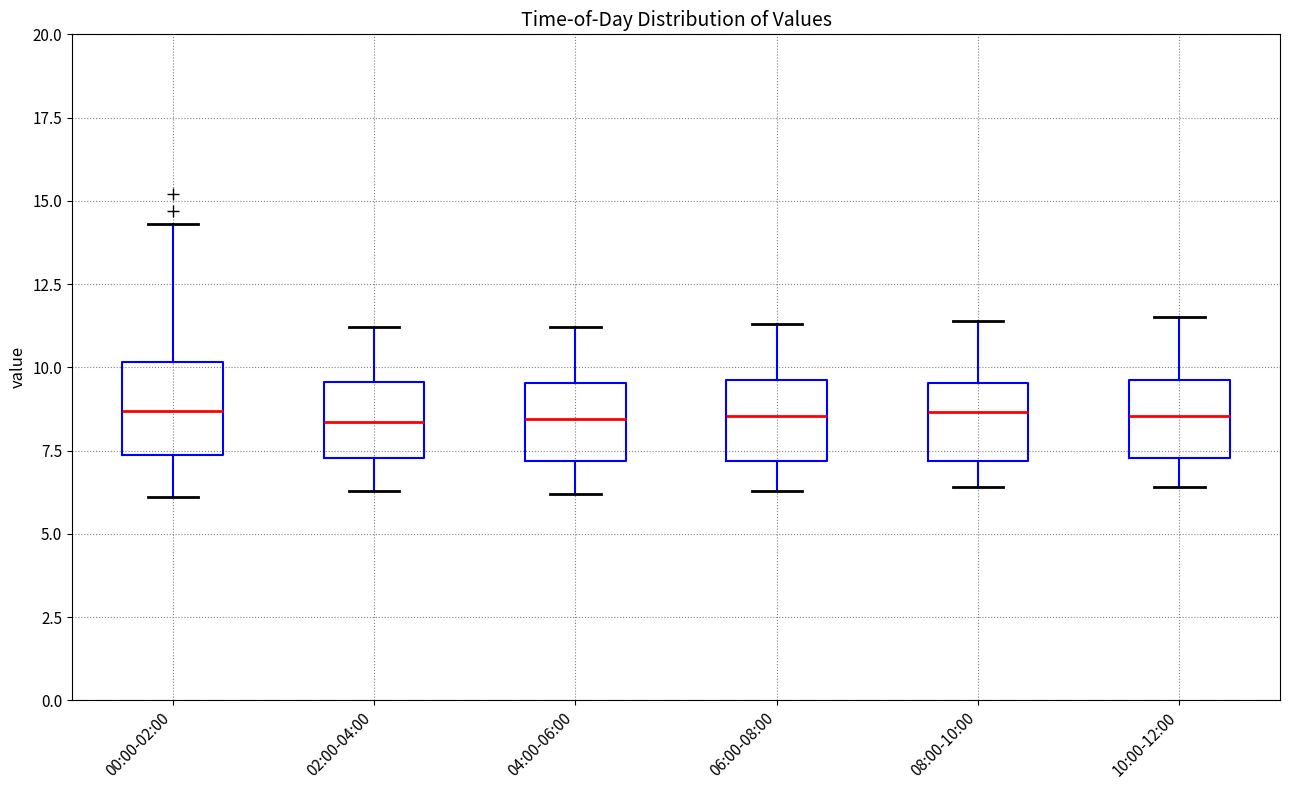

Reading left to right, read every box against the y-axis: the position of its median line, the range the box covers, and the ends of its whiskers. The values are not printed on the chart, so give them approximately, as read against the axis.

00:00-02:00: median 8.5, box 7.5 to 10.0, whiskers 6.0 to 14.5
02:00-04:00: median 8.5, box 7.5 to 9.5, whiskers 6.5 to 11.0
04:00-06:00: median 8.5, box 7.0 to 9.5, whiskers 6.0 to 11.0
06:00-08:00: median 8.5, box 7.0 to 9.5, whiskers 6.5 to 11.5
08:00-10:00: median 8.5, box 7.0 to 9.5, whiskers 6.5 to 11.5
10:00-12:00: median 8.5, box 7.5 to 9.5, whiskers 6.5 to 11.5